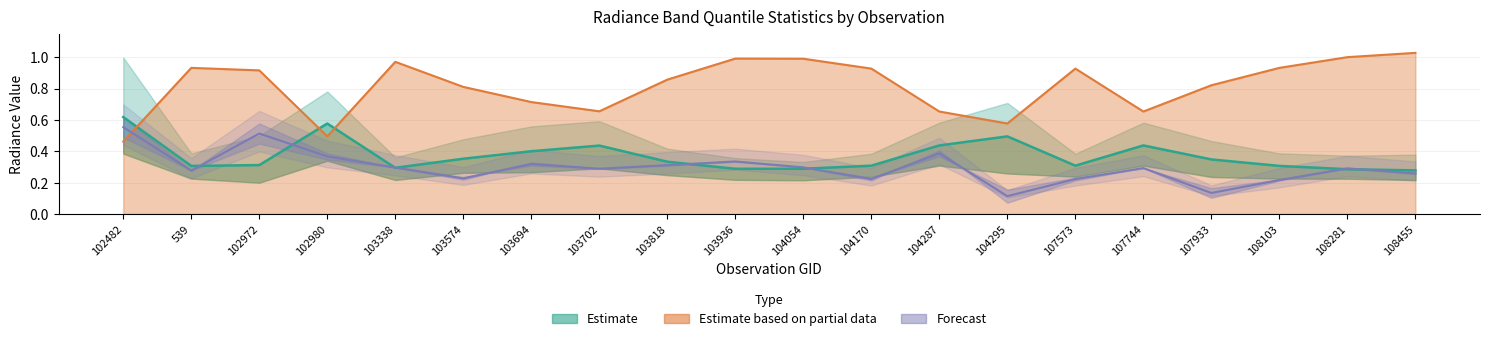

How many interior local peaks does the adjust_mult_nadir_norm series have?

4